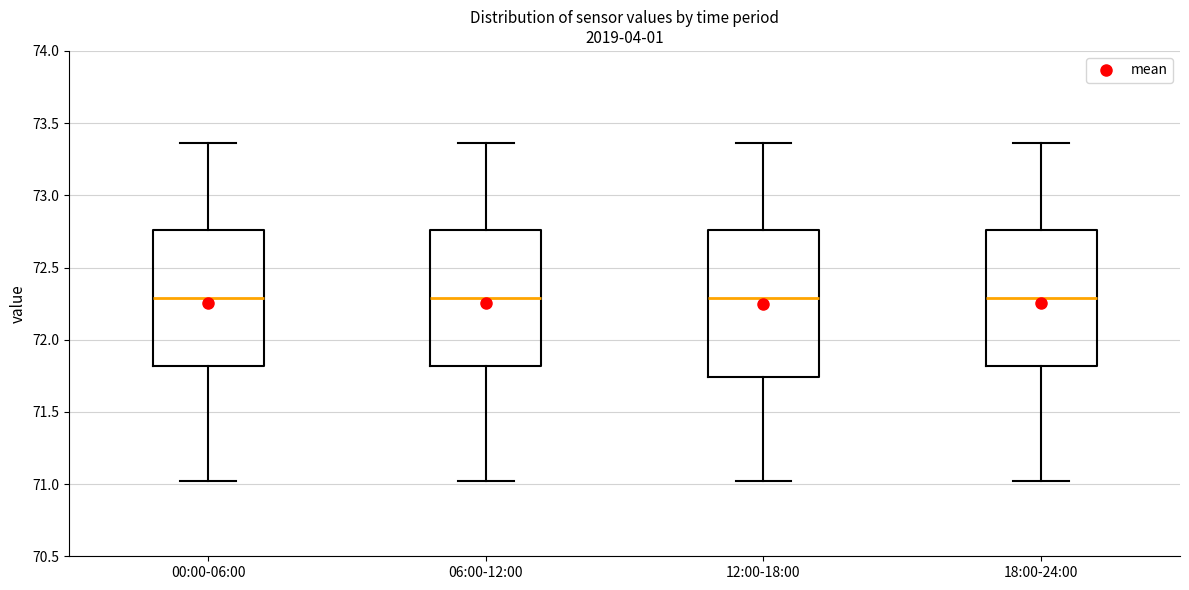

Where is the upper edge of the box for 06:00-12:00 on the y-axis? The values are not printed on the chart, so give them approximately, as read against the axis.

72.75